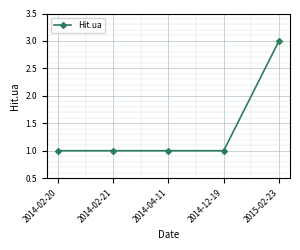

What is the greatest value displayed?

3